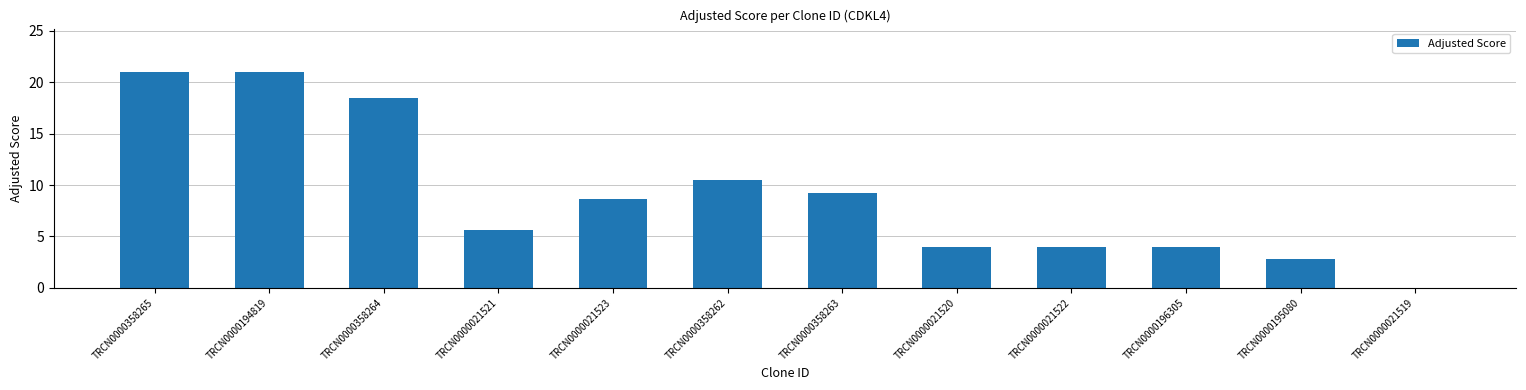

Count the number of values greater than 8.

6